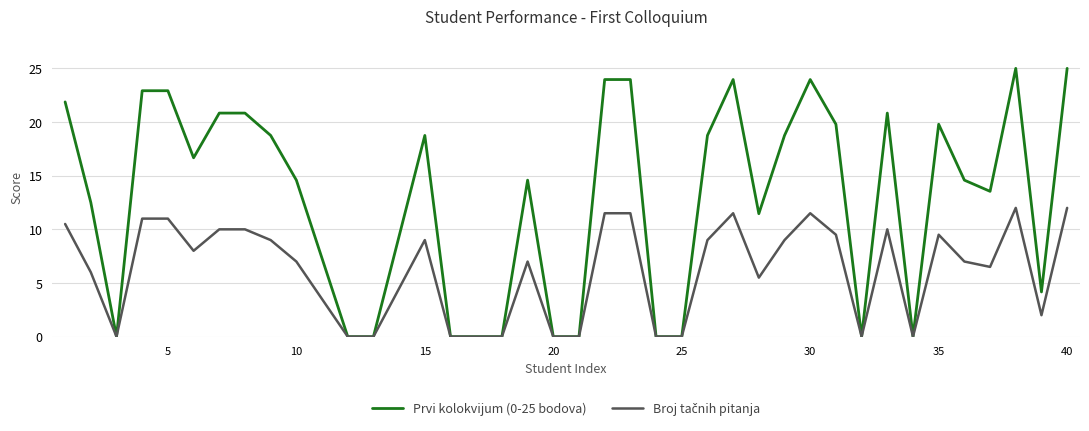

What is the highest value of the Prvi kolokvijum (0-25 bodova) series?

25.0